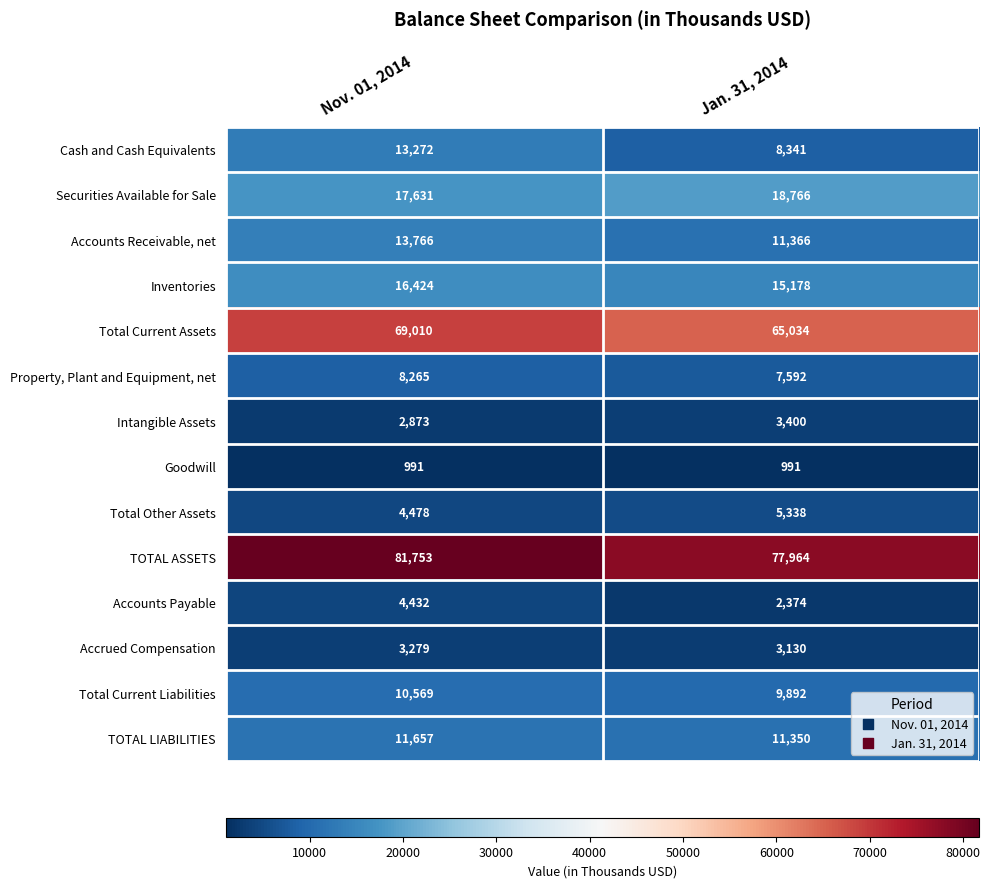

At which label does Total Other Assets reach its peak?

Jan. 31, 2014